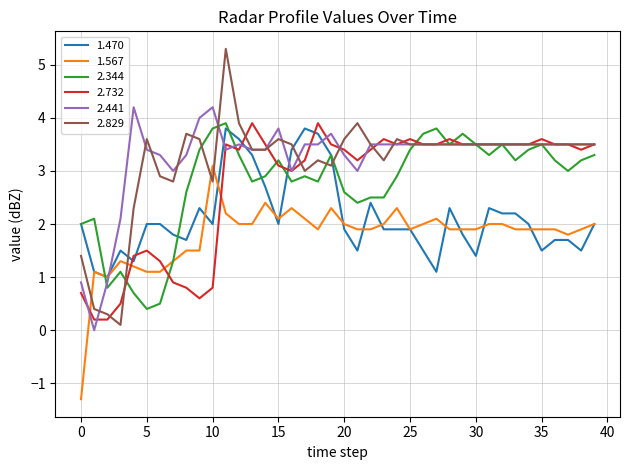

Which series has the largest range (max minus min)?

2.829